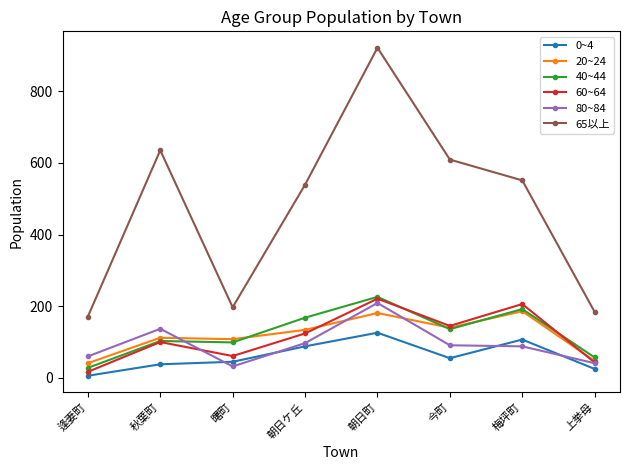

Does the chart display data point markers on the line(s)?

Yes